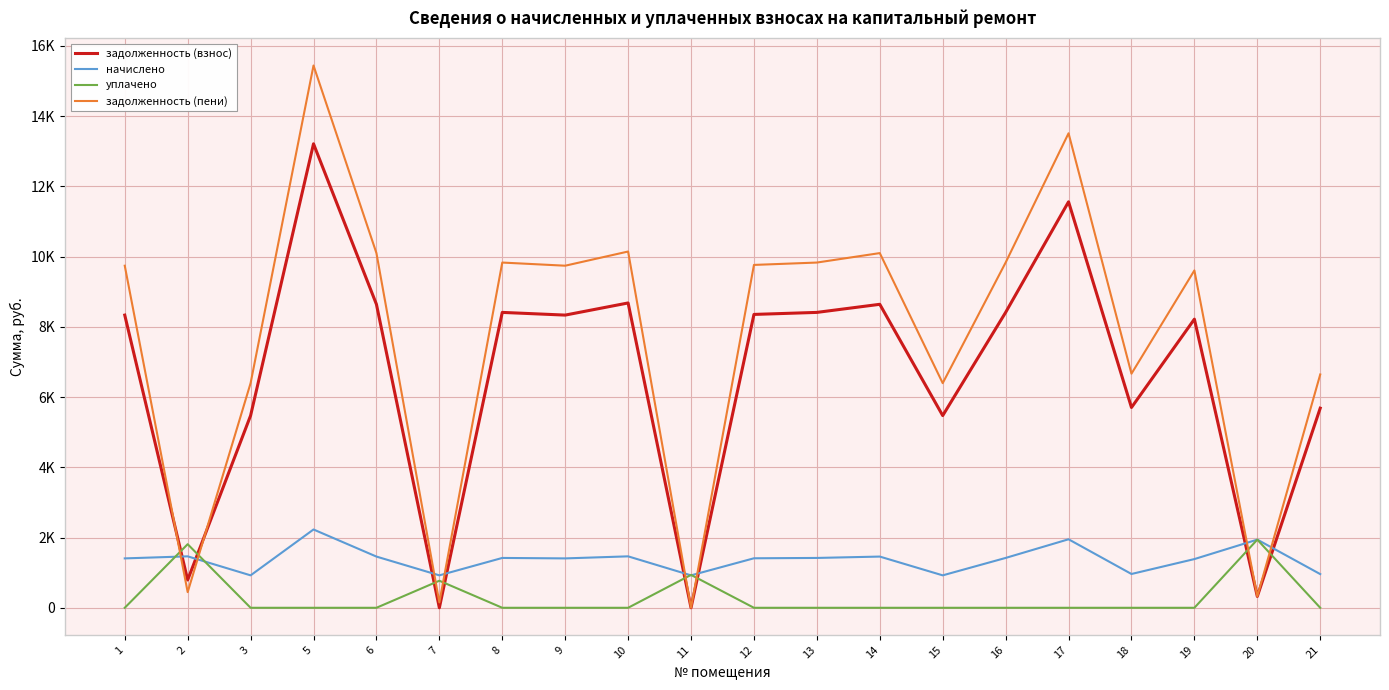

Reading left to right, transcribe all the data shown in this chart.

задолженность (взнос): 1=8332.8	2=791.4	3=5472.0	5=13209.6	6=8640.0	7=0.0	8=8409.6	9=8332.8	10=8678.4	11=0.0	12=8352.0	13=8409.6	14=8640.0	15=5472.0	16=8409.6	17=11558.4	18=5702.4	19=8217.6	20=323.2	21=5683.2
начислено: 1=1406.2	2=1464.5	3=923.4	5=2229.1	6=1458.0	7=923.4	8=1419.1	9=1406.2	10=1464.5	11=923.4	12=1409.4	13=1419.1	14=1458.0	15=923.4	16=1419.1	17=1950.5	18=962.3	19=1386.7	20=1940.8	21=959.0
уплачено: 1=0.0	2=1810.4	3=0.0	5=0.0	6=0.0	7=770.0	8=0.0	9=0.0	10=0.0	11=936.6	12=0.0	13=0.0	14=0.0	15=0.0	16=0.0	17=0.0	18=0.0	19=0.0	20=1940.0	21=0.0
задолженность (пени): 1=9739.0	2=445.5	3=6395.4	5=15438.7	6=10098.0	7=152.7	8=9828.7	9=9739.0	10=10142.9	11=0.0	12=9761.4	13=9828.7	14=10098.0	15=6395.4	16=9828.7	17=13508.9	18=6664.7	19=9604.3	20=323.9	21=6642.2